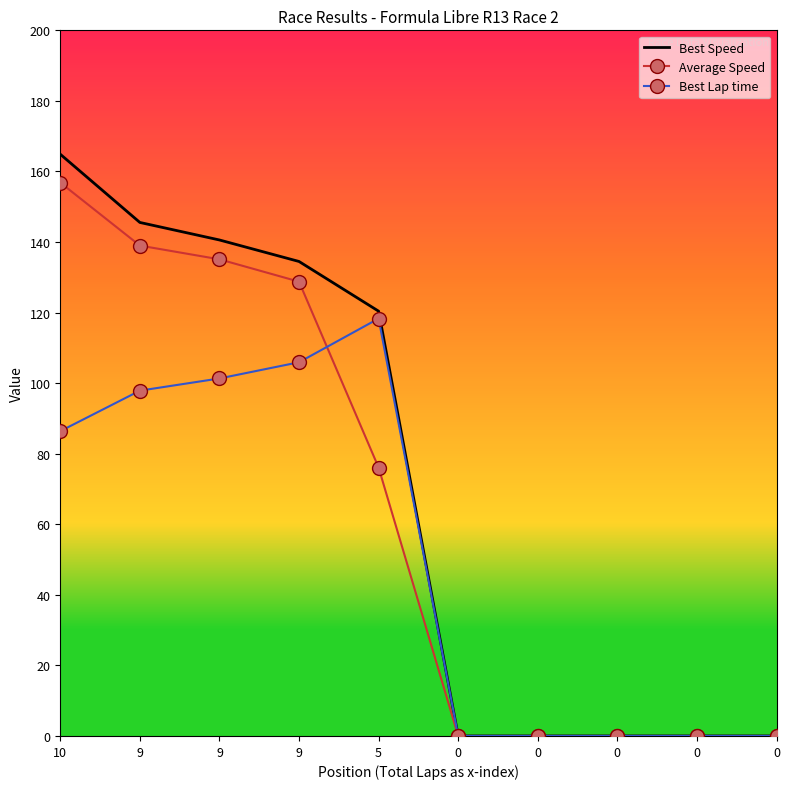

True or false: Best Lap time has more than 1 points higher than both neighbors.

False